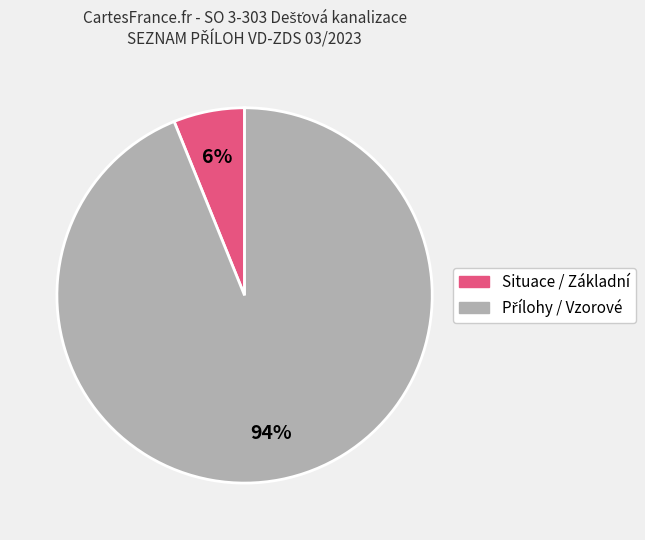

How many segments does this pie chart have?

2